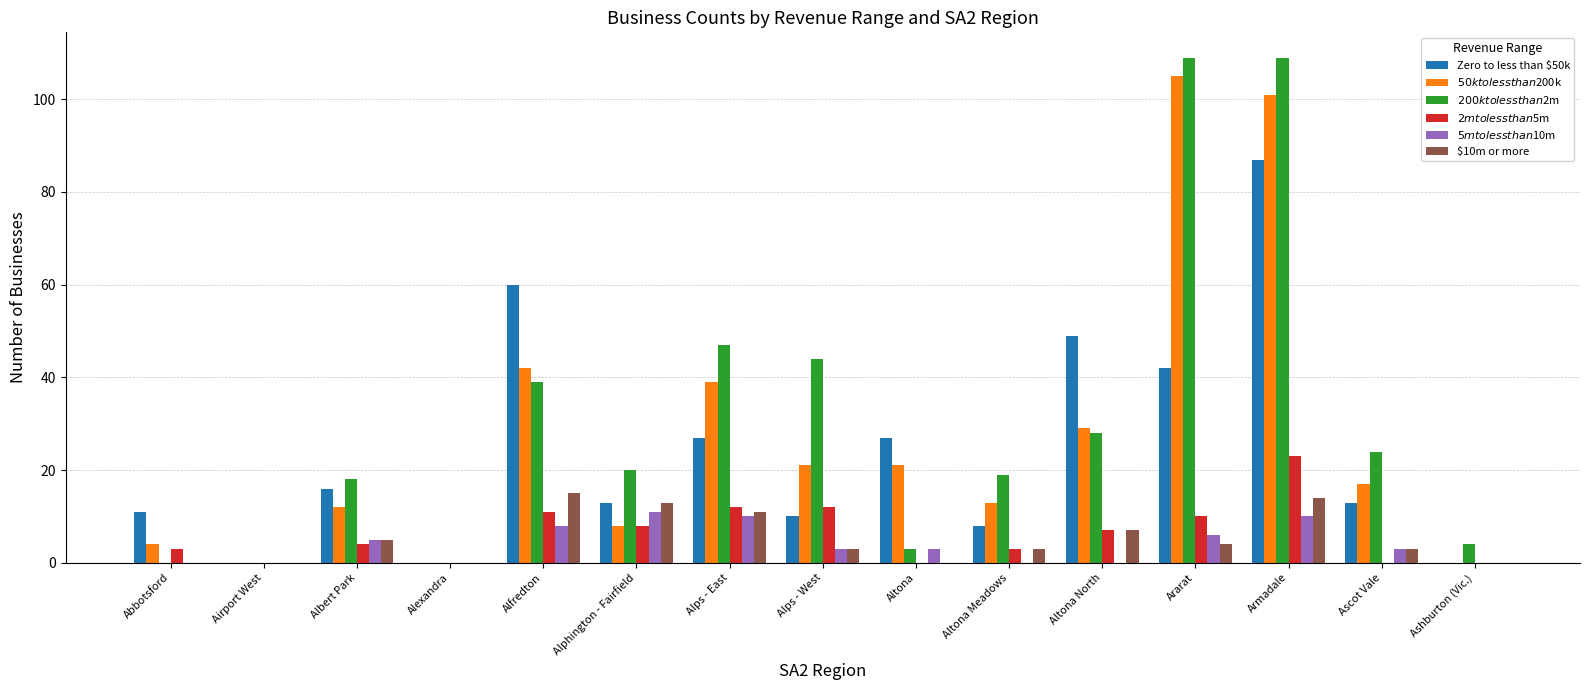

How many categories are shown in the chart?

15